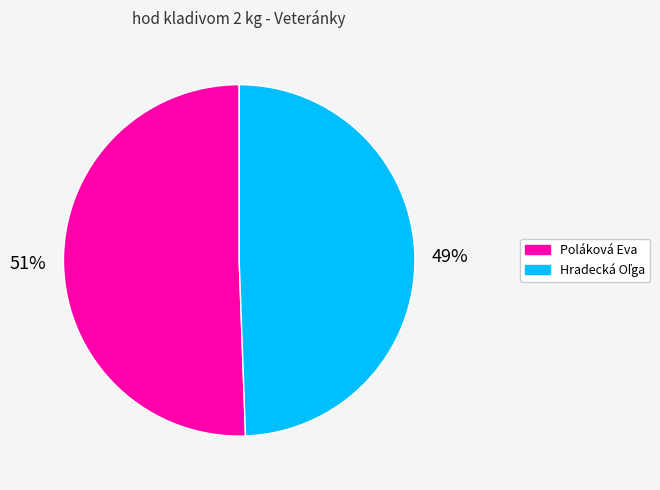

What is the largest slice in the pie chart?

Poláková Eva